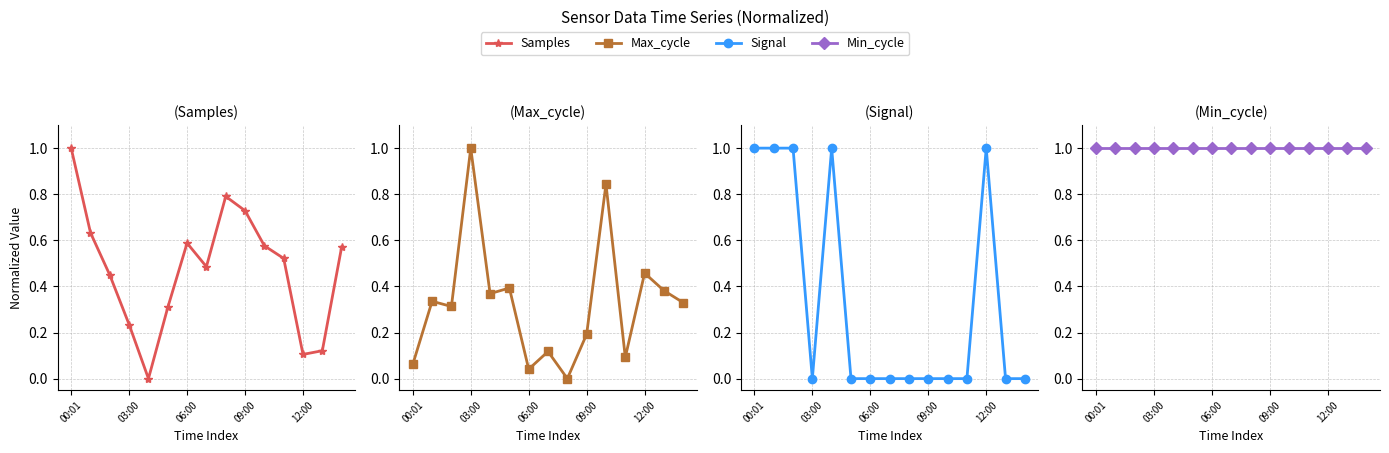

What are all the series names shown in the legend?

Samples, Max_cycle, Signal, Min_cycle